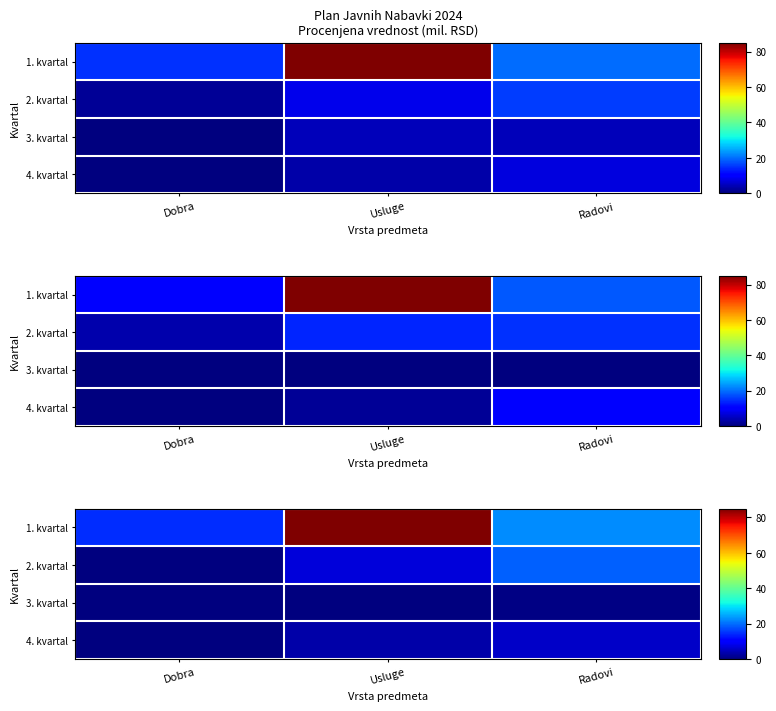

Between Usluge and Dobra, which is larger?

Usluge